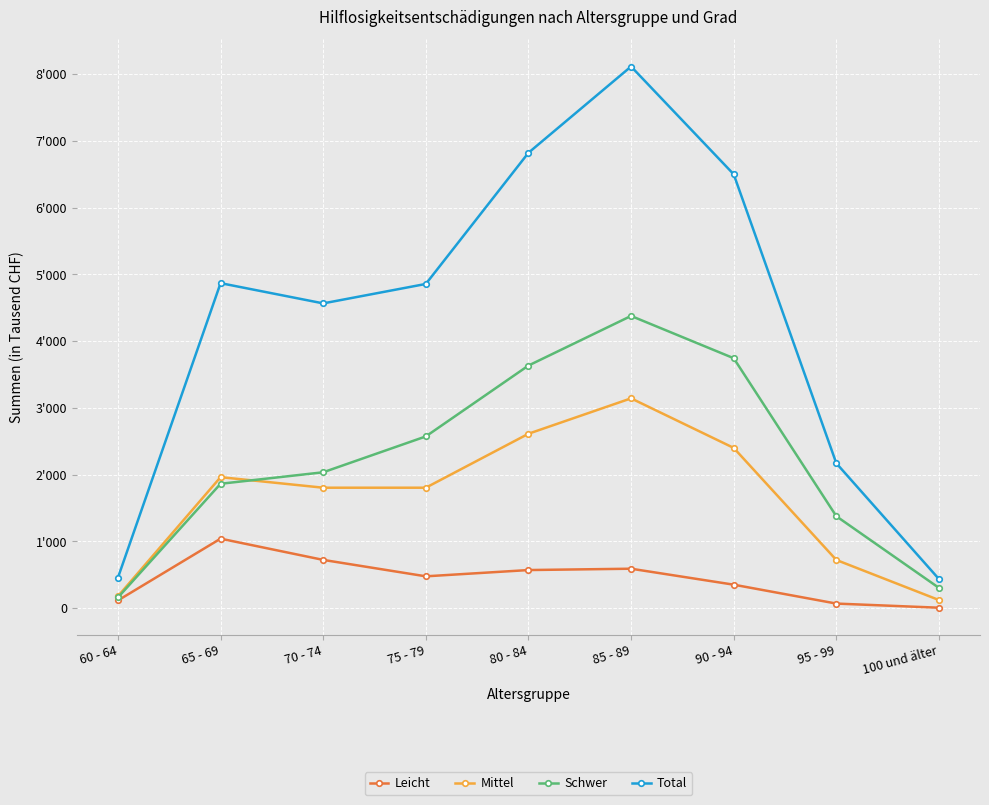

True or false: Mittel and Total cross at least once.

False